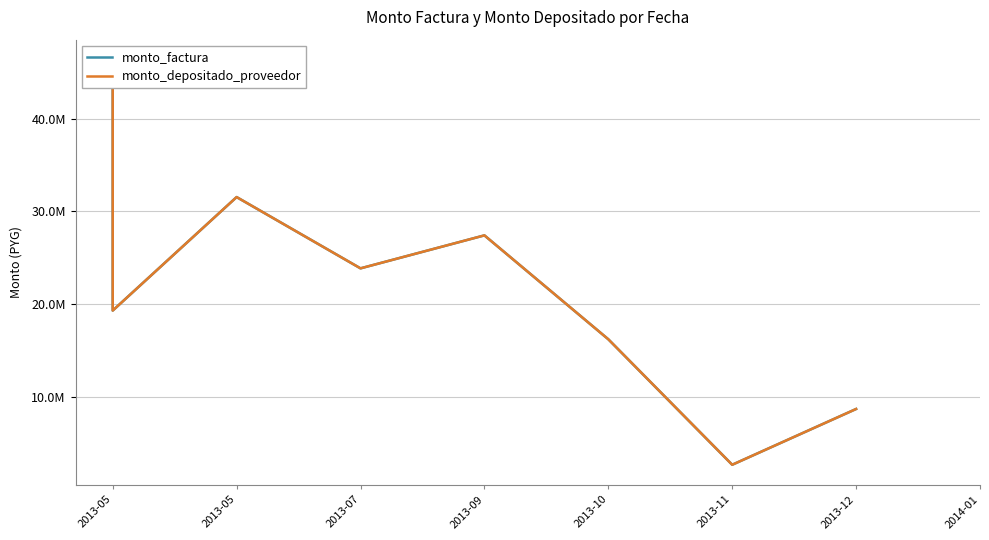

What is the label of the 5th point from the right?

2013-09